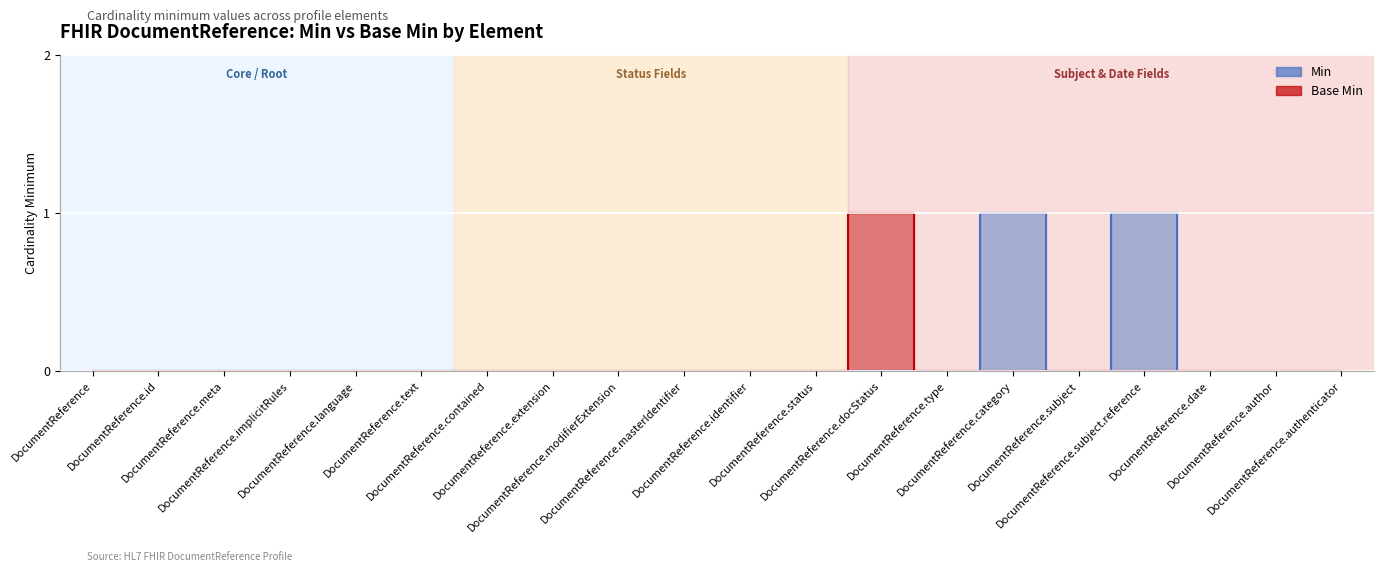

What is the label of the 10th point from the right?

DocumentReference.identifier